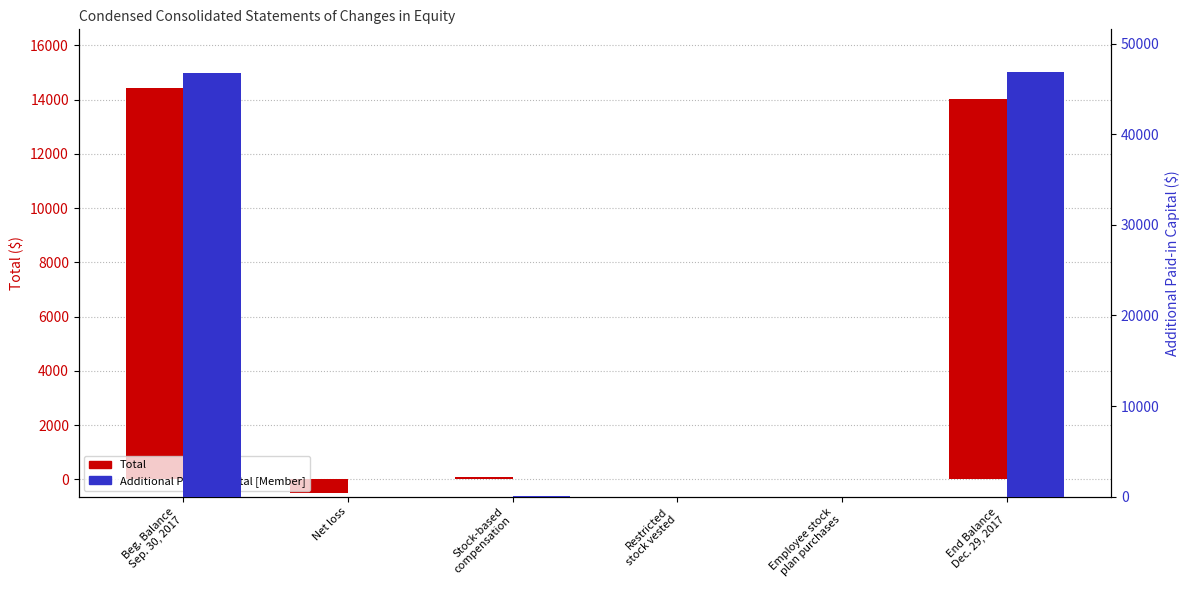

Between Net loss and Employee stock
plan purchases, which series saw the biggest shift?

Total